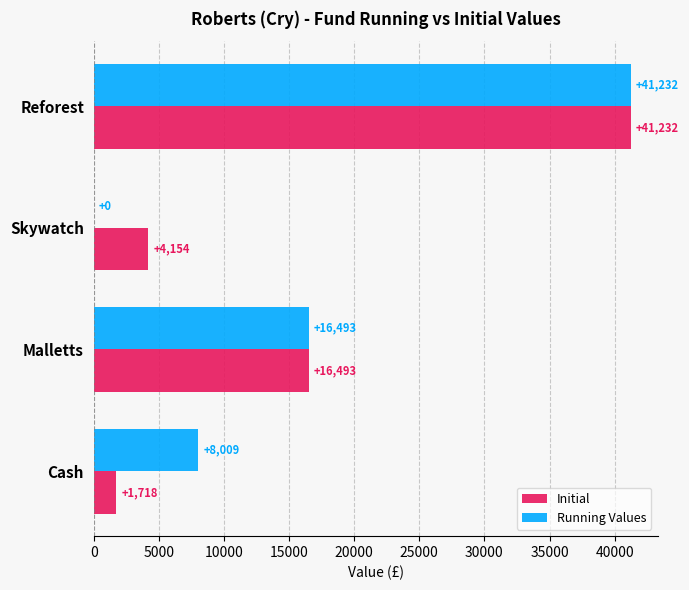

True or false: Initial has a value of 16492.8 at Malletts.

True